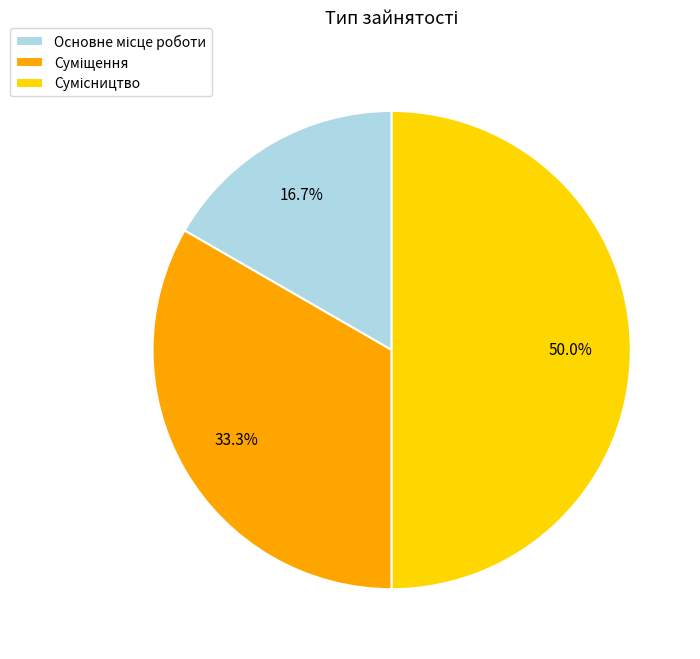

How much of the chart is everything except Суміщення?

66.7%